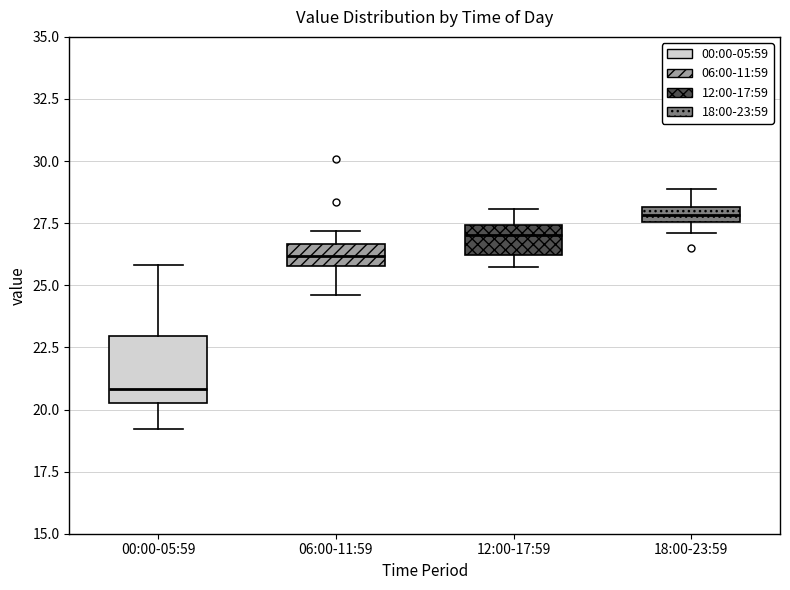

Where does the lower whisker of the box for 00:00-05:59 end on the y-axis? The values are not printed on the chart, so give them approximately, as read against the axis.

19.0